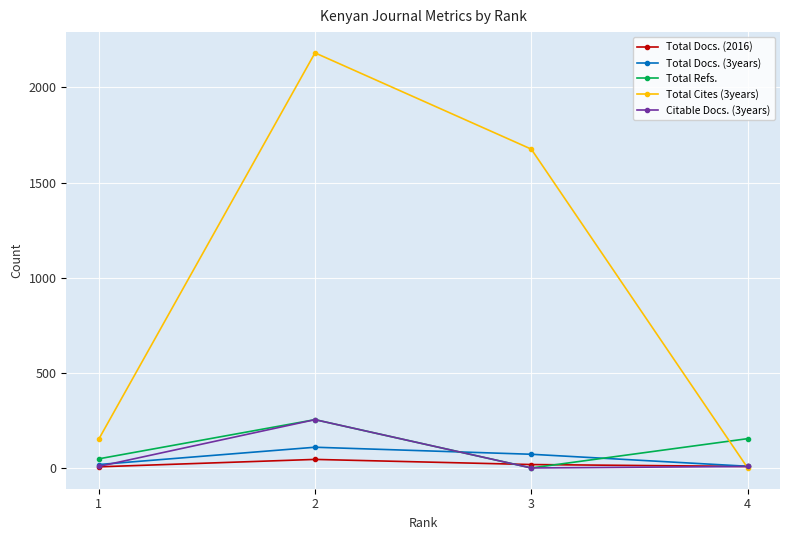

The value of Total Cites (3years) at 2 is 1341. True or false?

False